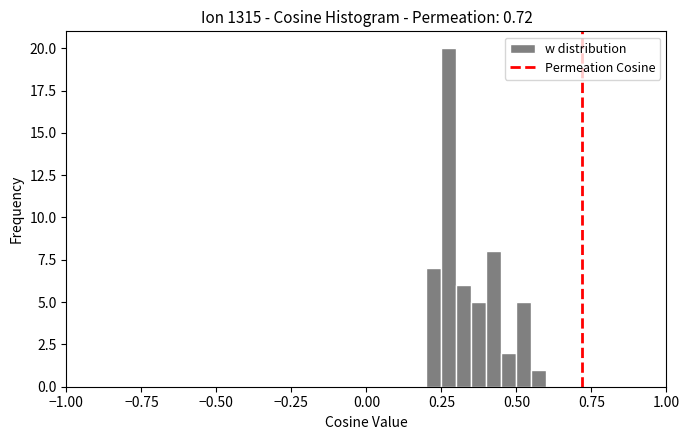

Around what value on the x-axis is the tallest bar? Give the approximate position of its centre, as read against the axis.

0.30